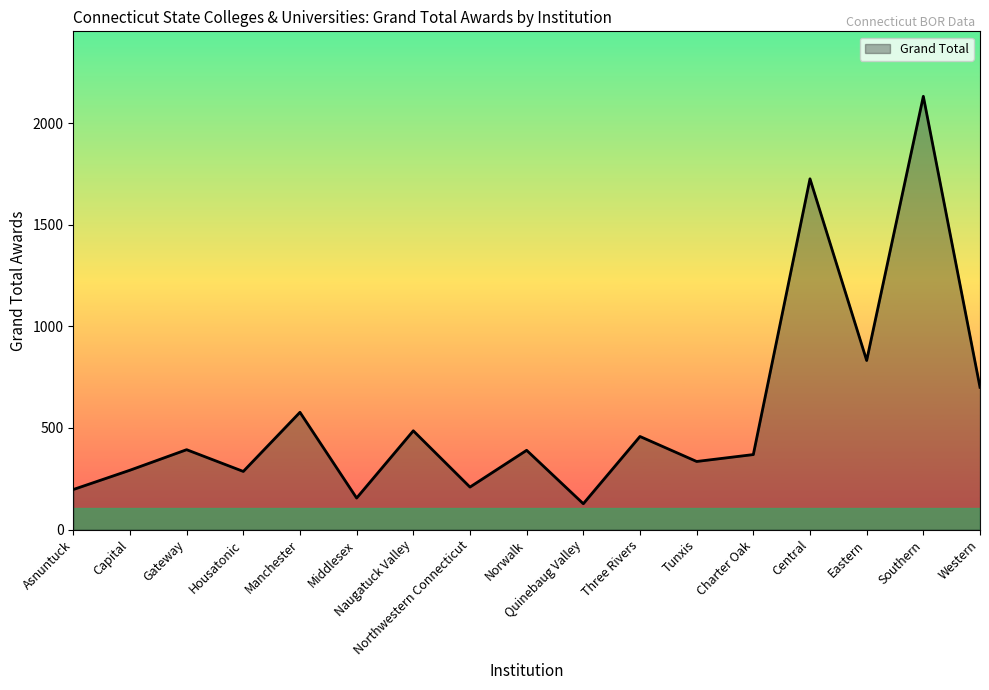

What is the sum of all values?

9664